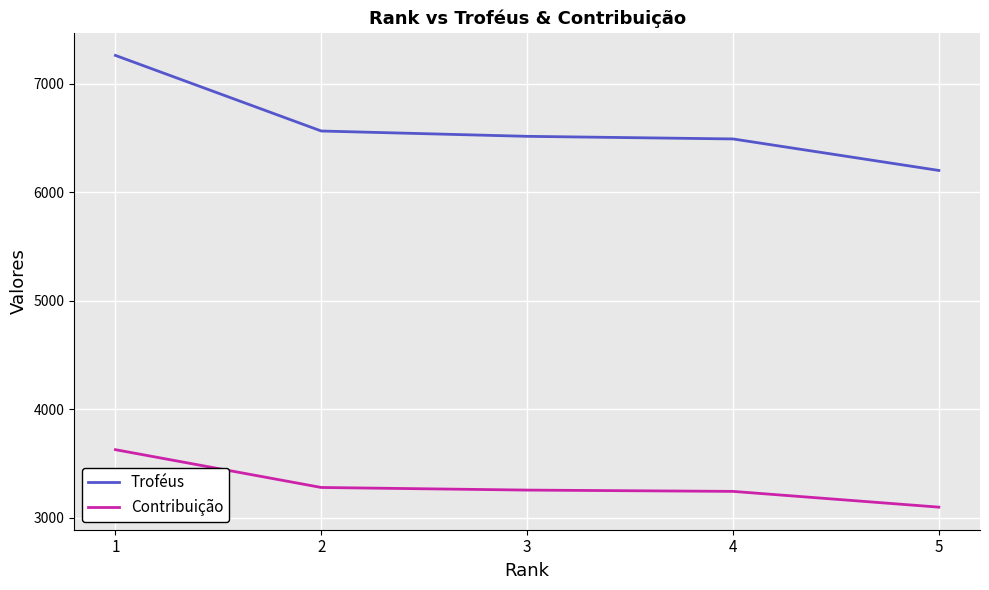

What is the sum of all Contribuição values?

16512